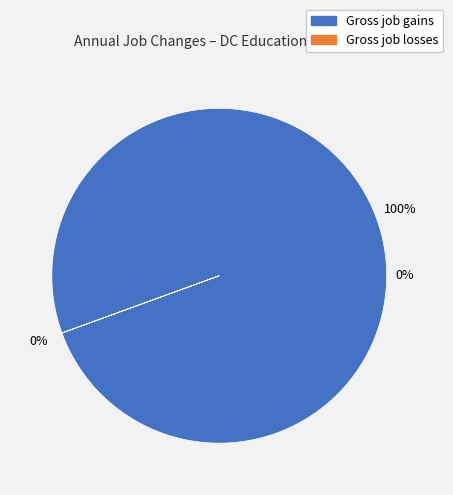

To the nearest percent, what is the difference between the largest and smallest slice percentages?

100%